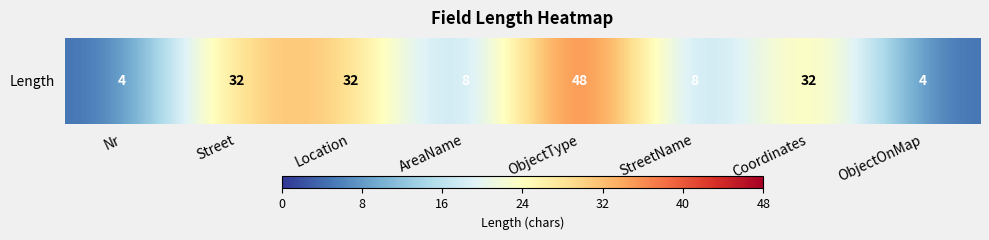

What is the difference between the maximum and second lowest values?

44